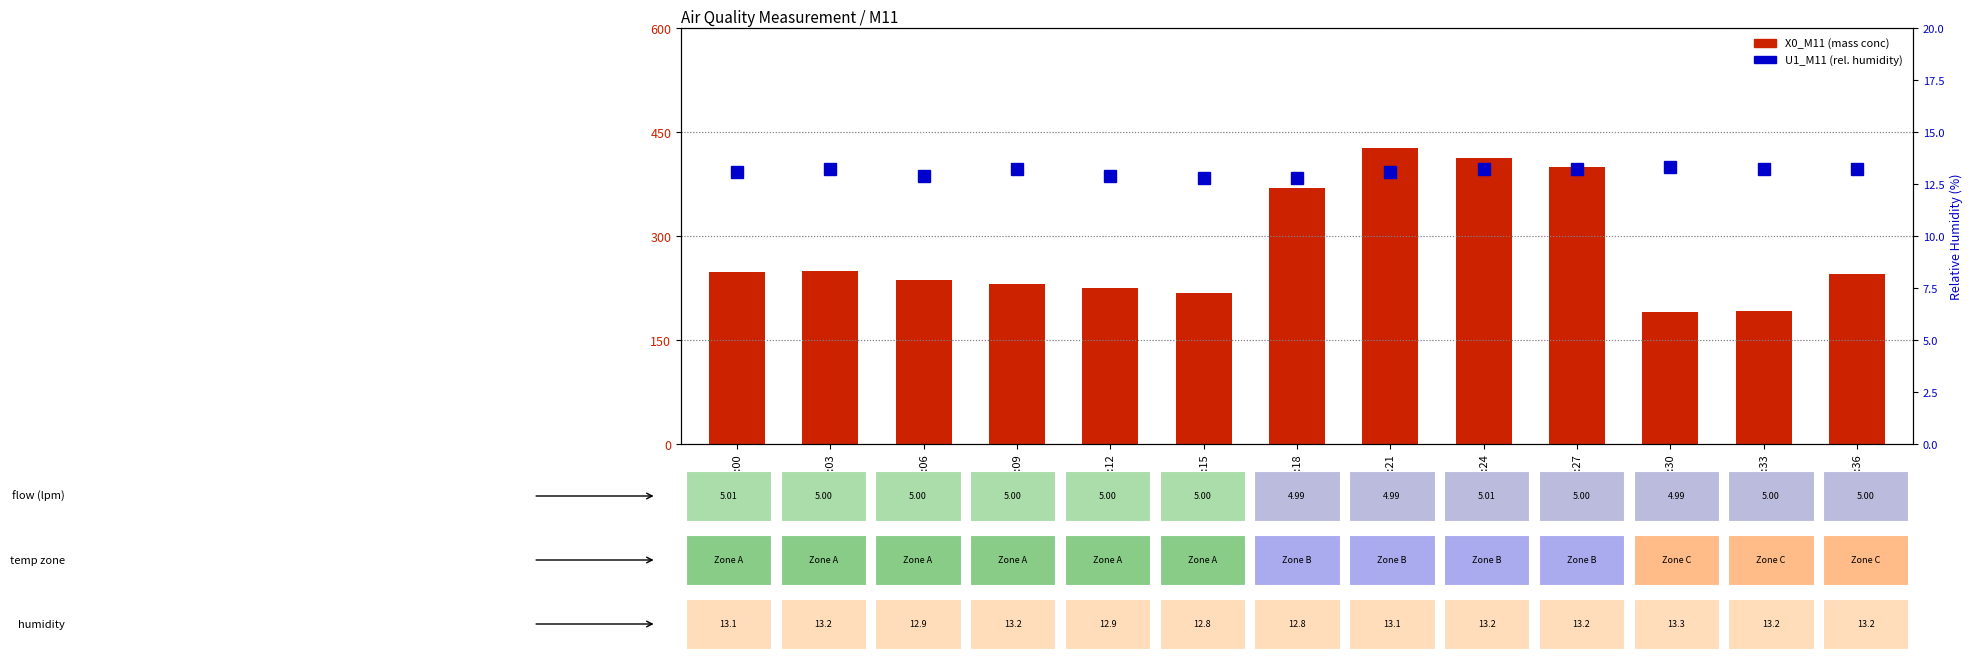

Where is X0_M11 (mass conc PM) nearest to the value 309?

13:03